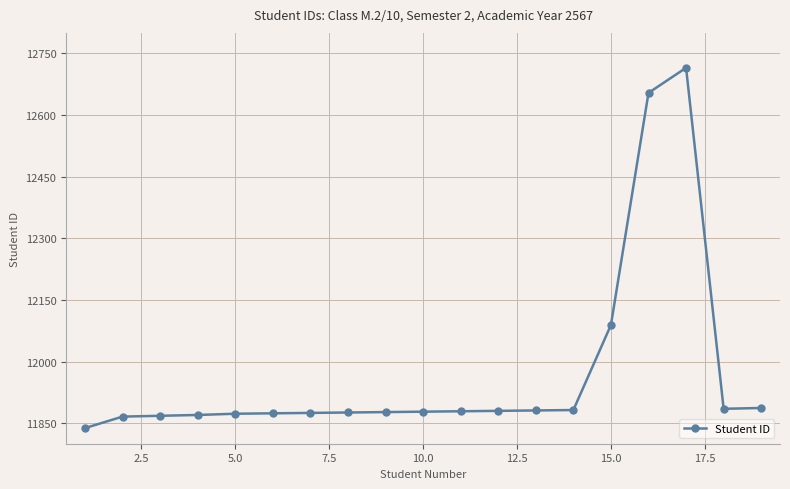

What is the sum of all values?

227447